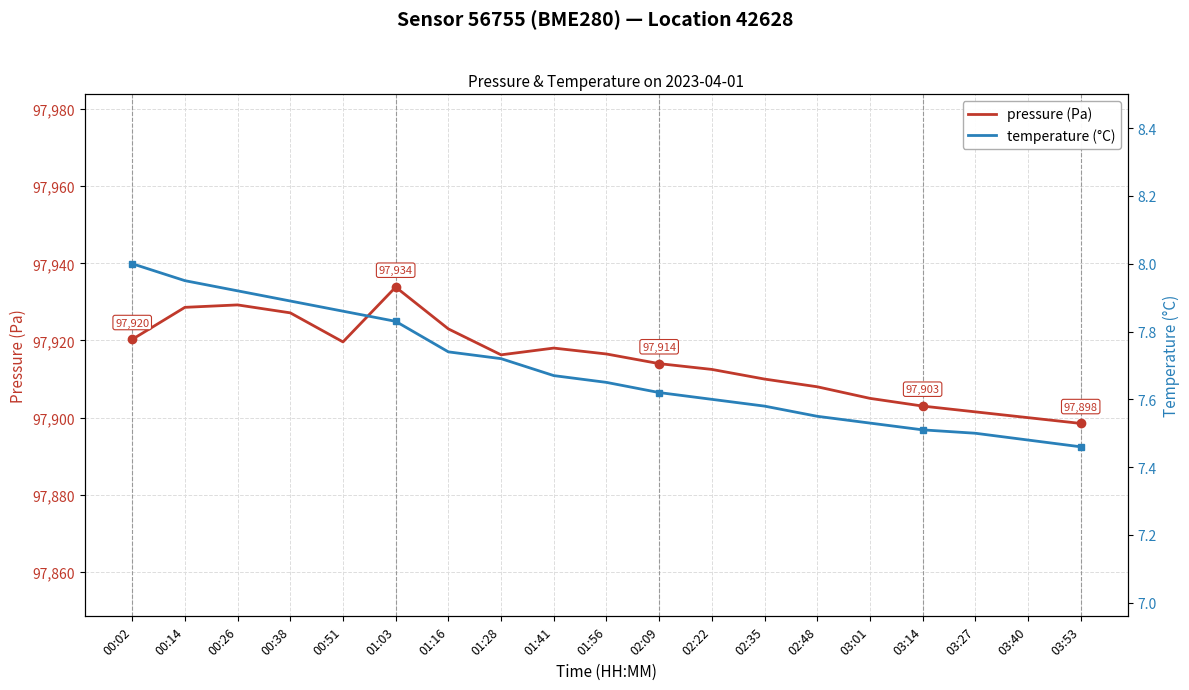

Where is pressure nearest to the value 97916?

01:28